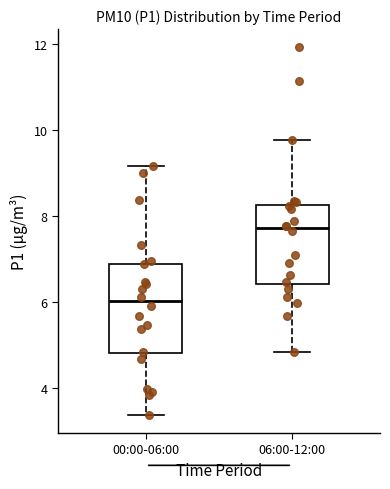

Comparing the boxes themselves (not the whiskers), which one is the tallest?

00:00-06:00